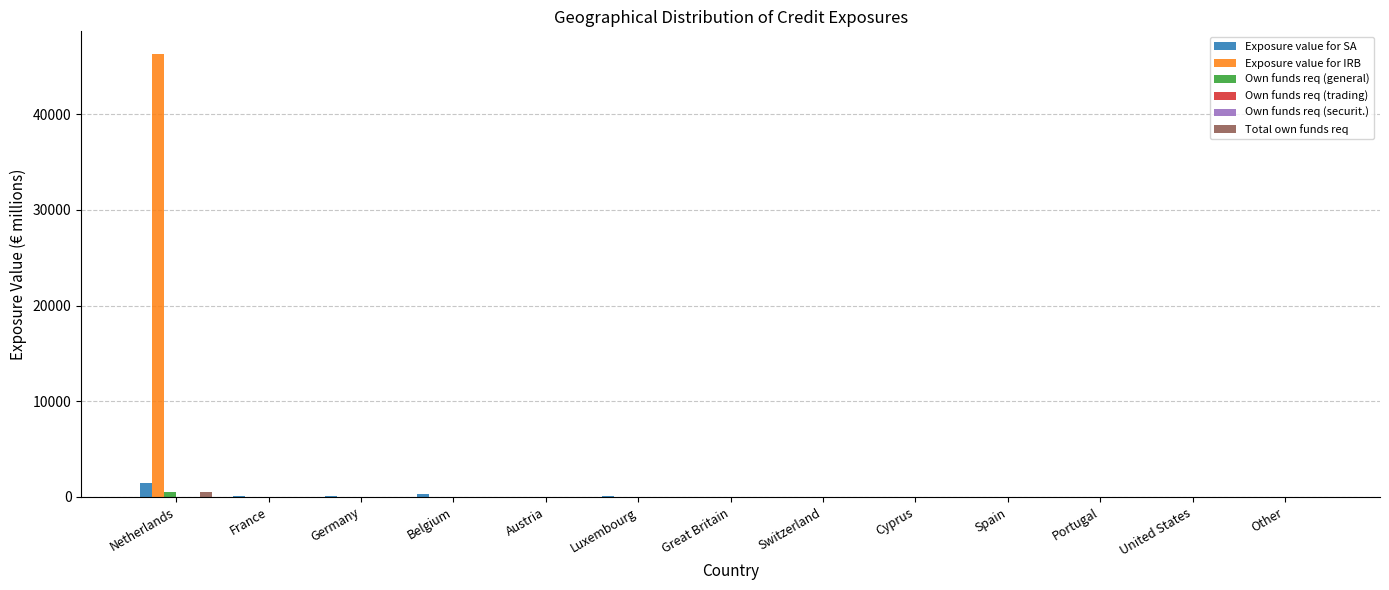

True or false: Total own funds req has a value of 0 at United States.

True